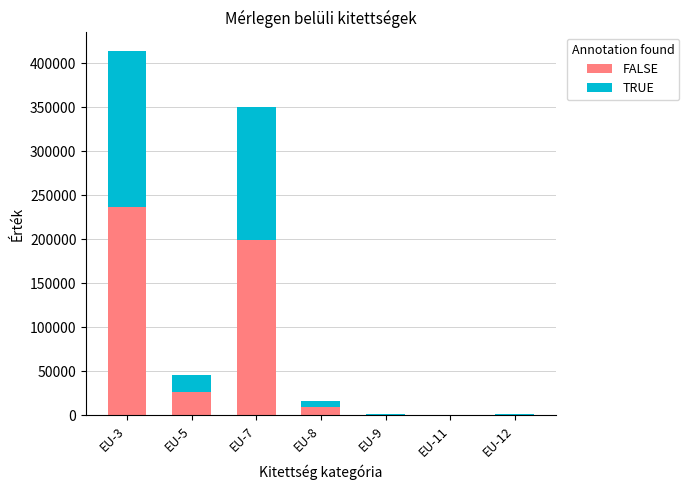

What is the sum of the FALSE values at EU-7 and EU-5?

225313.6